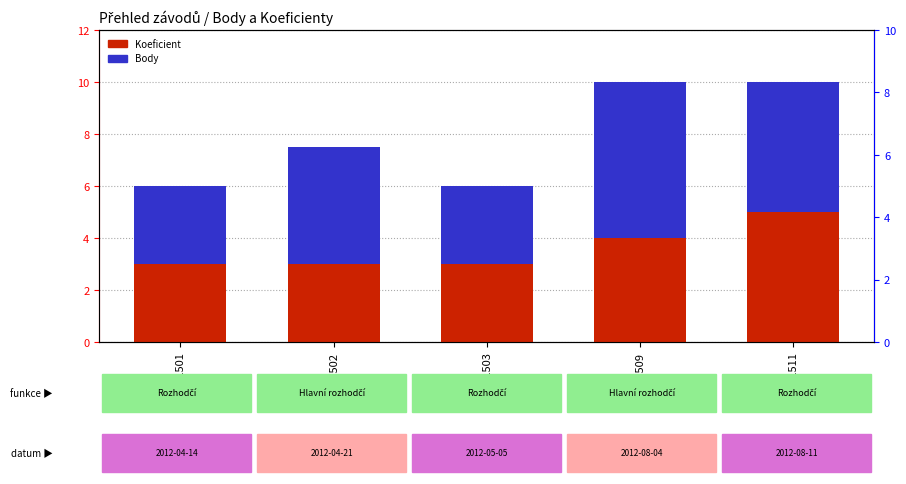

The value of Body at 121511 is 5.0. True or false?

True